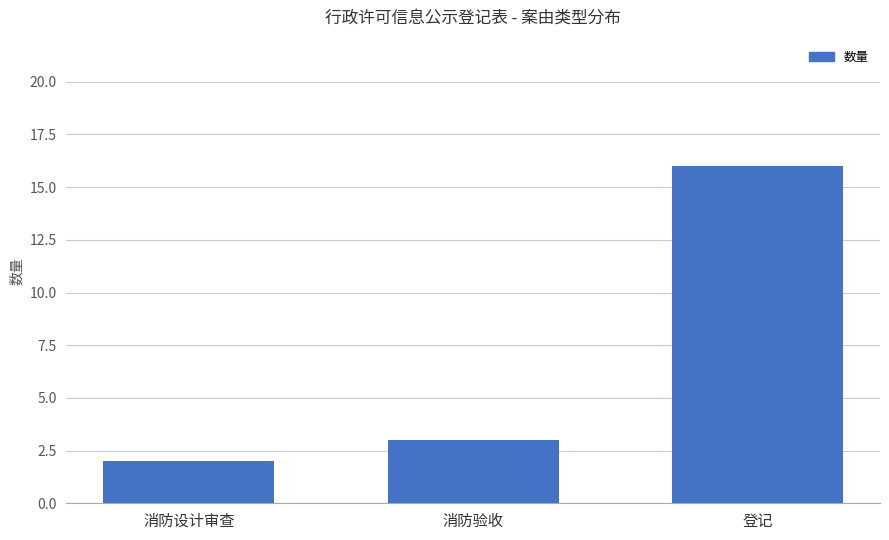

List the labels in order of value, smallest first.

消防设计审查, 消防验收, 登记